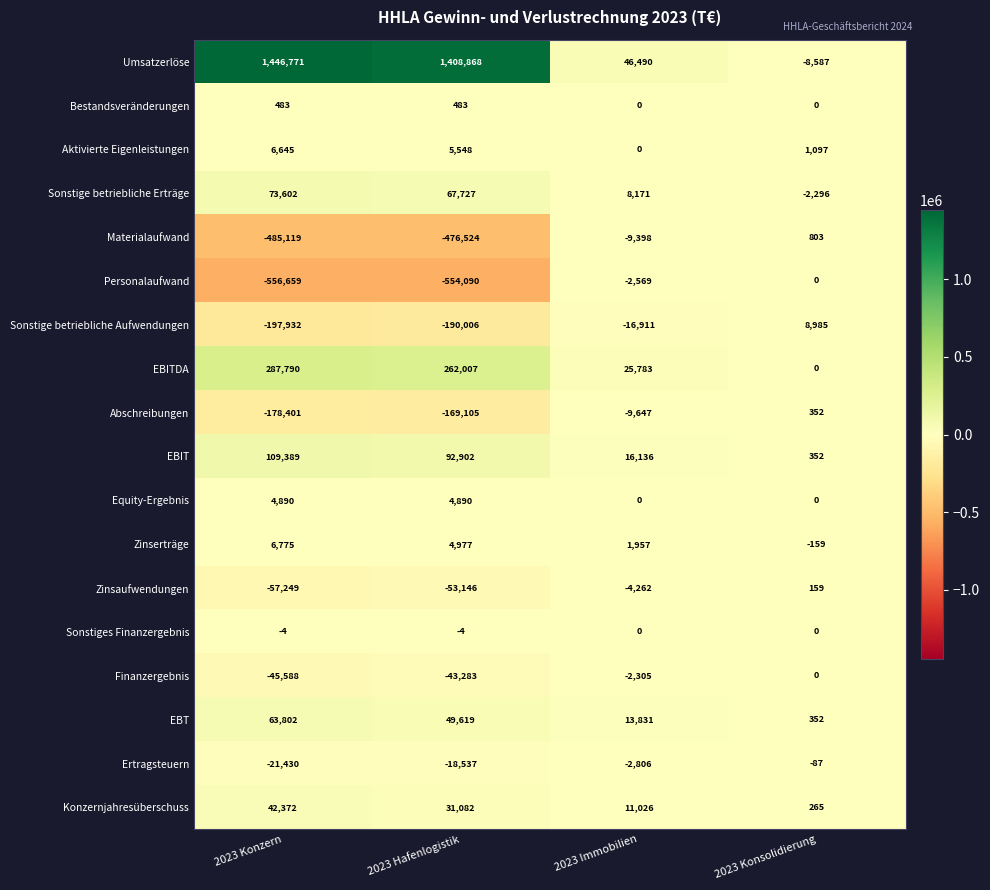

Rank the series at 2023 Konzern from lowest to highest value.

Personalaufwand, Materialaufwand, Sonstige betriebliche Aufwendungen, Abschreibungen, Zinsaufwendungen, Finanzergebnis, Ertragsteuern, Sonstiges Finanzergebnis, Bestandsveränderungen, Equity-Ergebnis, Aktivierte Eigenleistungen, Zinserträge, Konzernjahresüberschuss, EBT, Sonstige betriebliche Erträge, EBIT, EBITDA, Umsatzerlöse